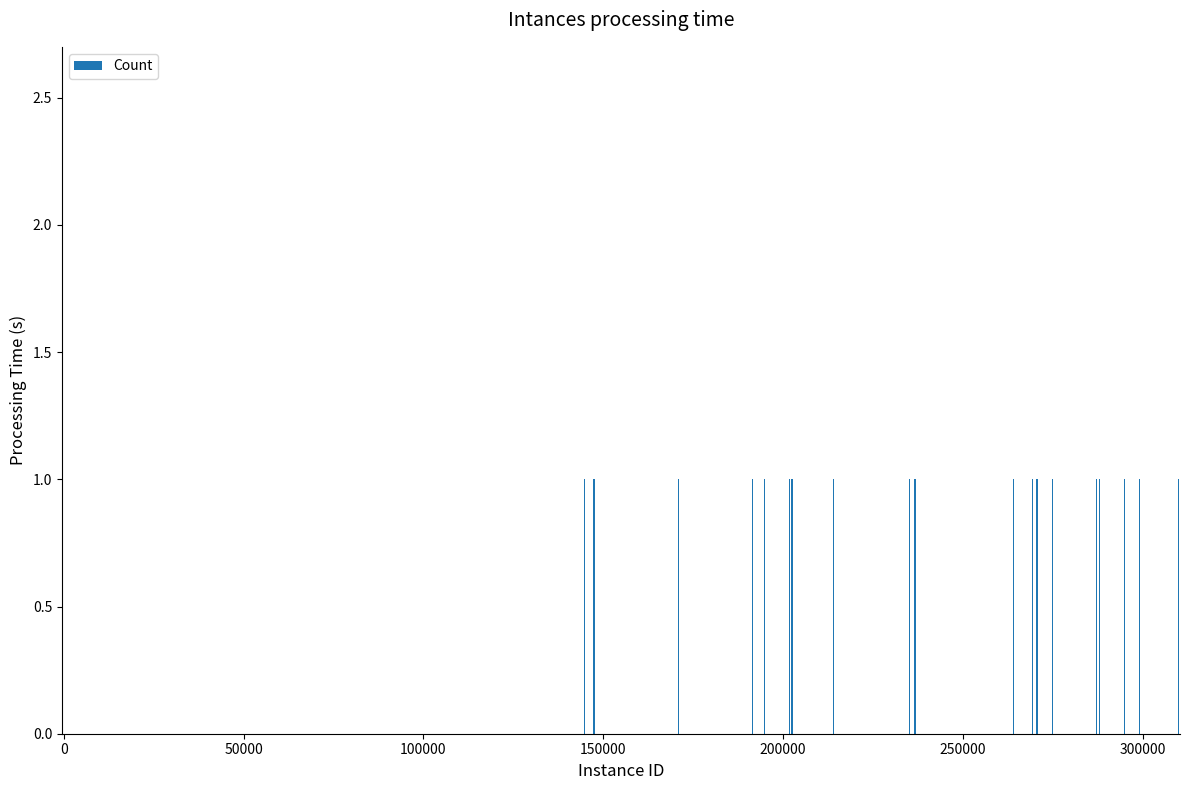

What is the difference between the maximum and minimum values?

1